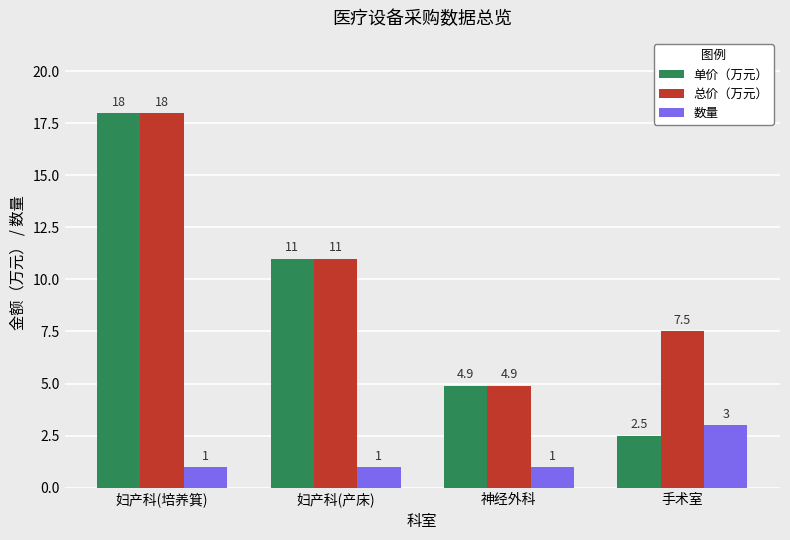

What position from the left is 手术室?

4